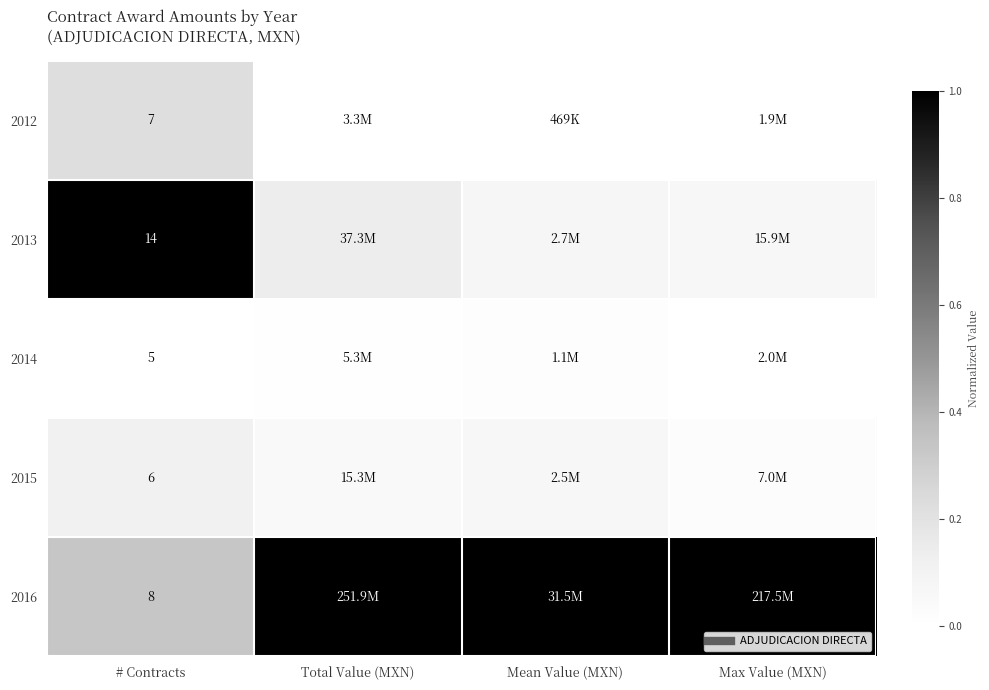

What is the total value across all series at # Contracts?

1.7